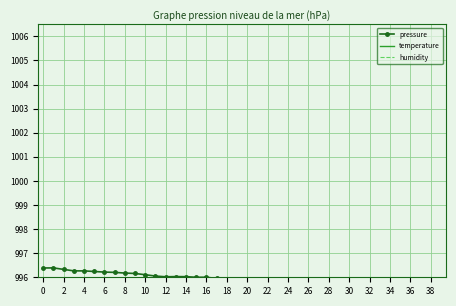

Reading left to right, extract all data points from this chart.

pressure: 996.4	996.4	996.3	996.3	996.3	996.2	996.2	996.2	996.2	996.2	996.1	996.1	996.0	996.0	996.0	996.0	996.0	995.9	995.9	995.9	995.8	995.8	995.8	995.7	995.7	995.8	995.7	995.7	995.6	995.6	995.5	995.5	995.4	995.4	995.4	995.4	995.3	995.3	995.3	995.3
temperature: 10.1	10.1	10.1	10.1	10.1	10.1	10.1	10.1	10.1	10.0	10.0	10.0	10.0	10.0	10.0	9.9	9.9	9.9	9.9	9.9	10.0	10.0	10.0	10.0	10.0	10.0	10.0	10.0	10.0	10.1	10.1	10.1	10.1	10.1	10.1	10.1	10.1	10.1	10.0	10.1
humidity: 83.9	84.2	84.1	83.9	84.1	84.1	83.8	83.6	83.8	84.1	84.2	84.2	84.1	84.2	84.4	84.3	84.4	84.6	84.8	84.9	85.1	85.0	84.9	84.6	84.7	84.9	84.8	84.7	84.9	85.0	85.0	84.8	85.0	85.0	84.9	85.1	85.1	84.9	85.0	85.0